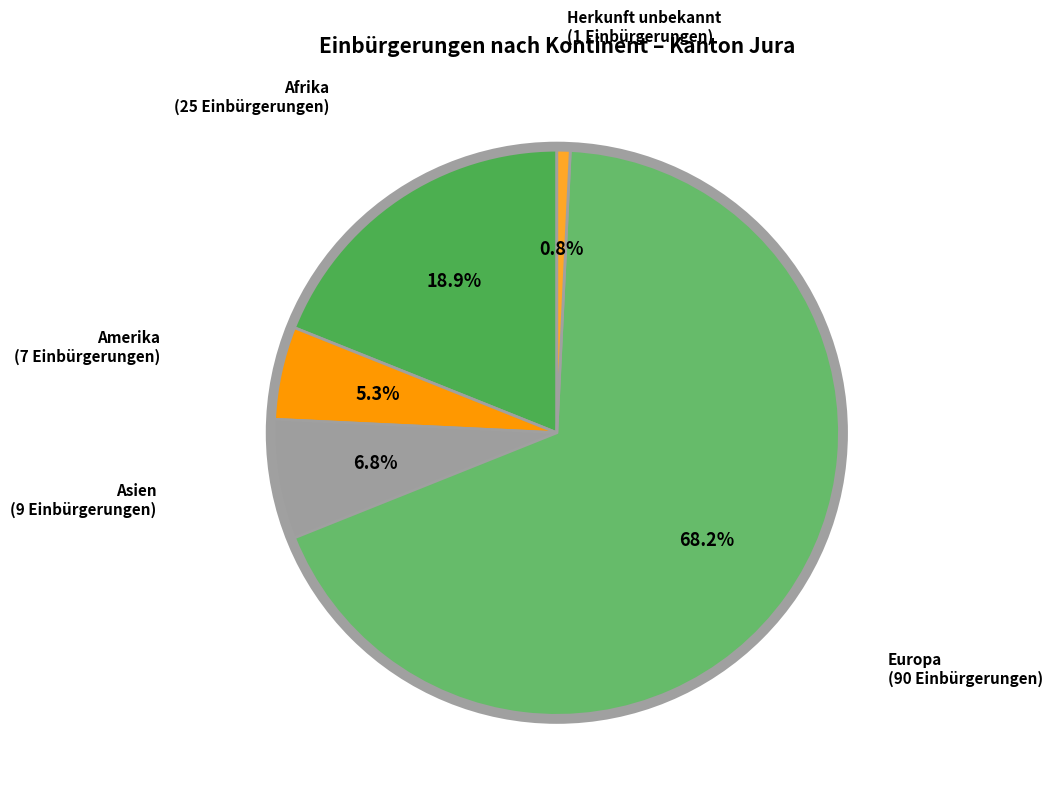

Does Europa account for over 50% of the chart?

Yes